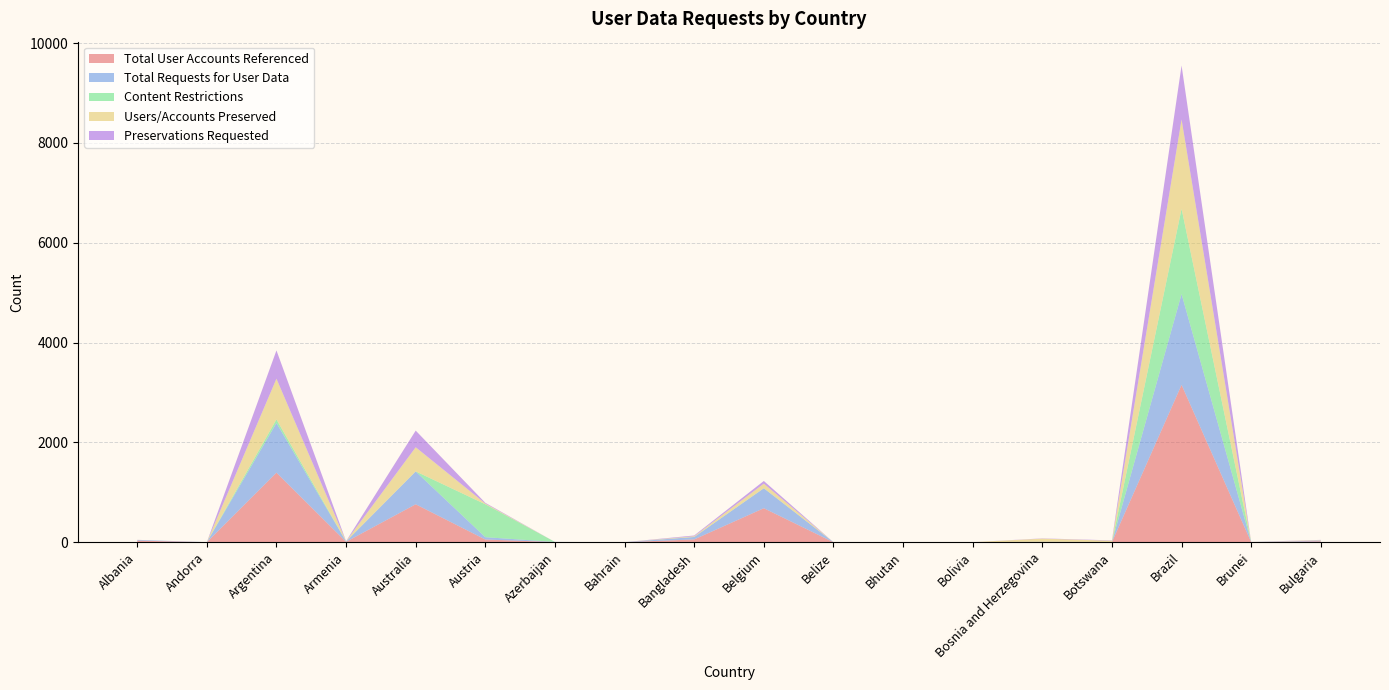

Reading left to right, extract all data points from this chart.

Total User Accounts Referenced: Albania=33	Andorra=1	Argentina=1394	Armenia=9	Australia=761	Austria=55	Azerbaijan=4	Bahrain=1	Bangladesh=57	Belgium=682	Belize=1	Bhutan=1	Bolivia=1	Bosnia and Herzegovina=6	Botswana=3	Brazil=3153	Brunei=2	Bulgaria=20
Total Requests for User Data: Albania=14	Andorra=1	Argentina=995	Armenia=7	Australia=657	Austria=47	Azerbaijan=3	Bahrain=1	Bangladesh=49	Belgium=399	Belize=1	Bhutan=1	Bolivia=1	Bosnia and Herzegovina=4	Botswana=1	Brazil=1819	Brunei=2	Bulgaria=14
Content Restrictions: Albania=0	Andorra=0	Argentina=72	Armenia=0	Australia=2	Austria=659	Azerbaijan=0	Bahrain=0	Bangladesh=0	Belgium=2	Belize=0	Bhutan=0	Bolivia=0	Bosnia and Herzegovina=0	Botswana=0	Brazil=1708	Brunei=0	Bulgaria=0
Users/Accounts Preserved: Albania=1	Andorra=0	Argentina=815	Armenia=4	Australia=483	Austria=15	Azerbaijan=0	Bahrain=0	Bangladesh=15	Belgium=91	Belize=0	Bhutan=0	Bolivia=0	Bosnia and Herzegovina=63	Botswana=27	Brazil=1788	Brunei=1	Bulgaria=9
Preservations Requested: Albania=1	Andorra=0	Argentina=567	Armenia=3	Australia=334	Austria=14	Azerbaijan=0	Bahrain=0	Bangladesh=15	Belgium=54	Belize=0	Bhutan=0	Bolivia=0	Bosnia and Herzegovina=5	Botswana=7	Brazil=1082	Brunei=1	Bulgaria=5